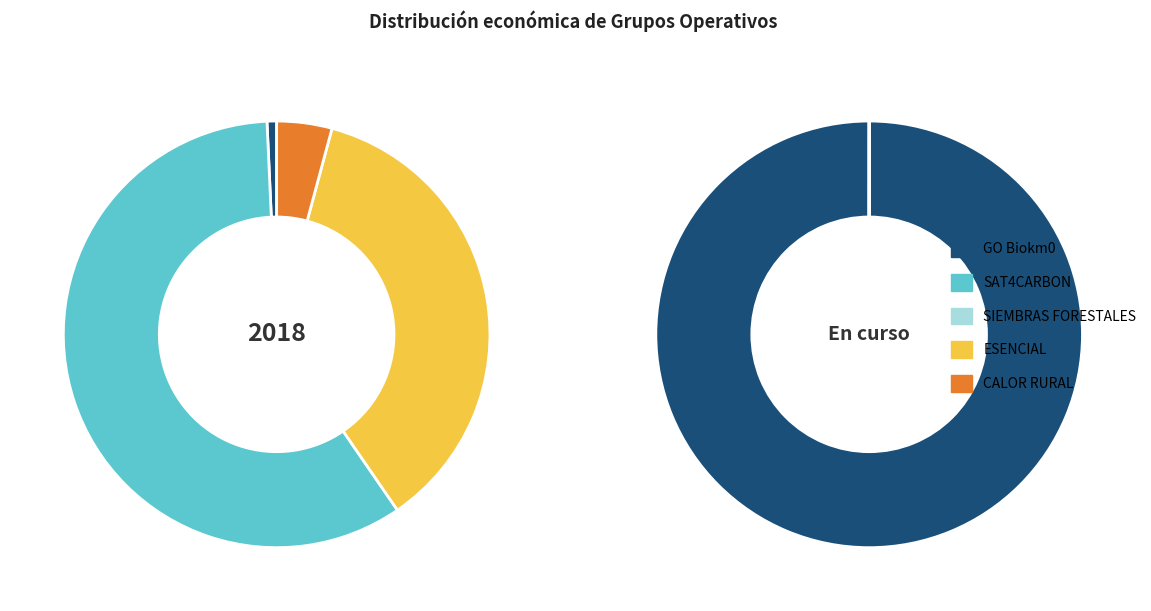

Combined, do CALOR RURAL and SIEMBRAS FORESTALES account for over 50%?

No